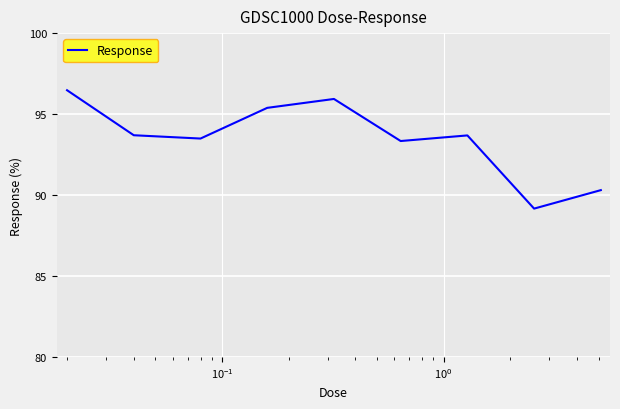

What is the difference between the maximum and minimum values?

7.3